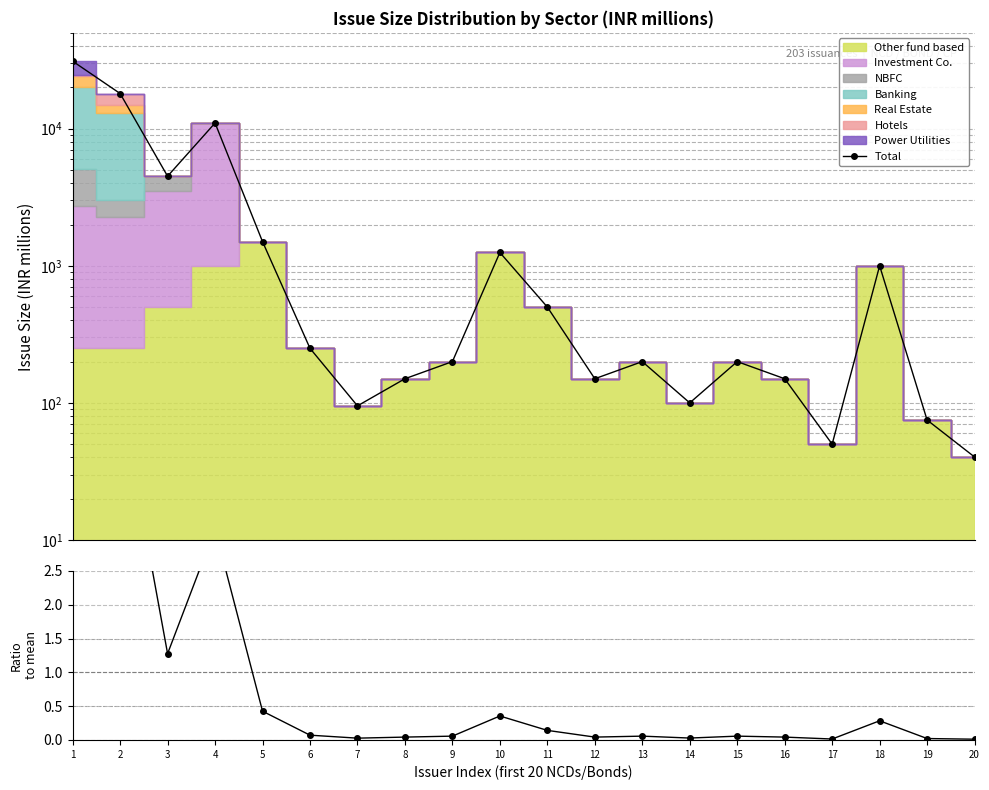

Which category has the lowest value across all series?

20